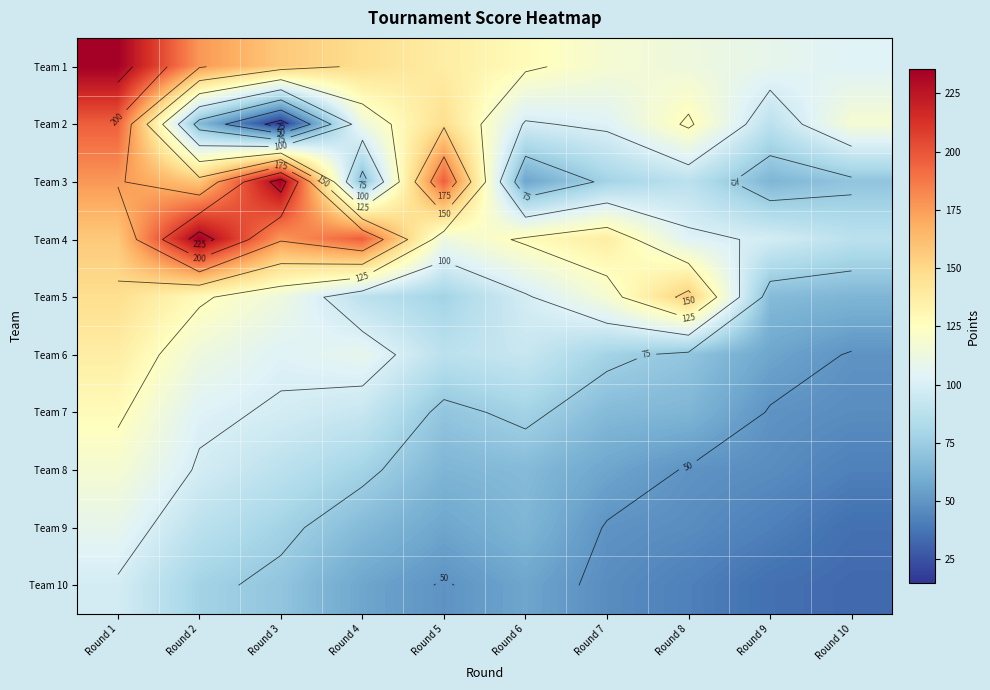

At which category is the sum across all series the highest?

Round 1